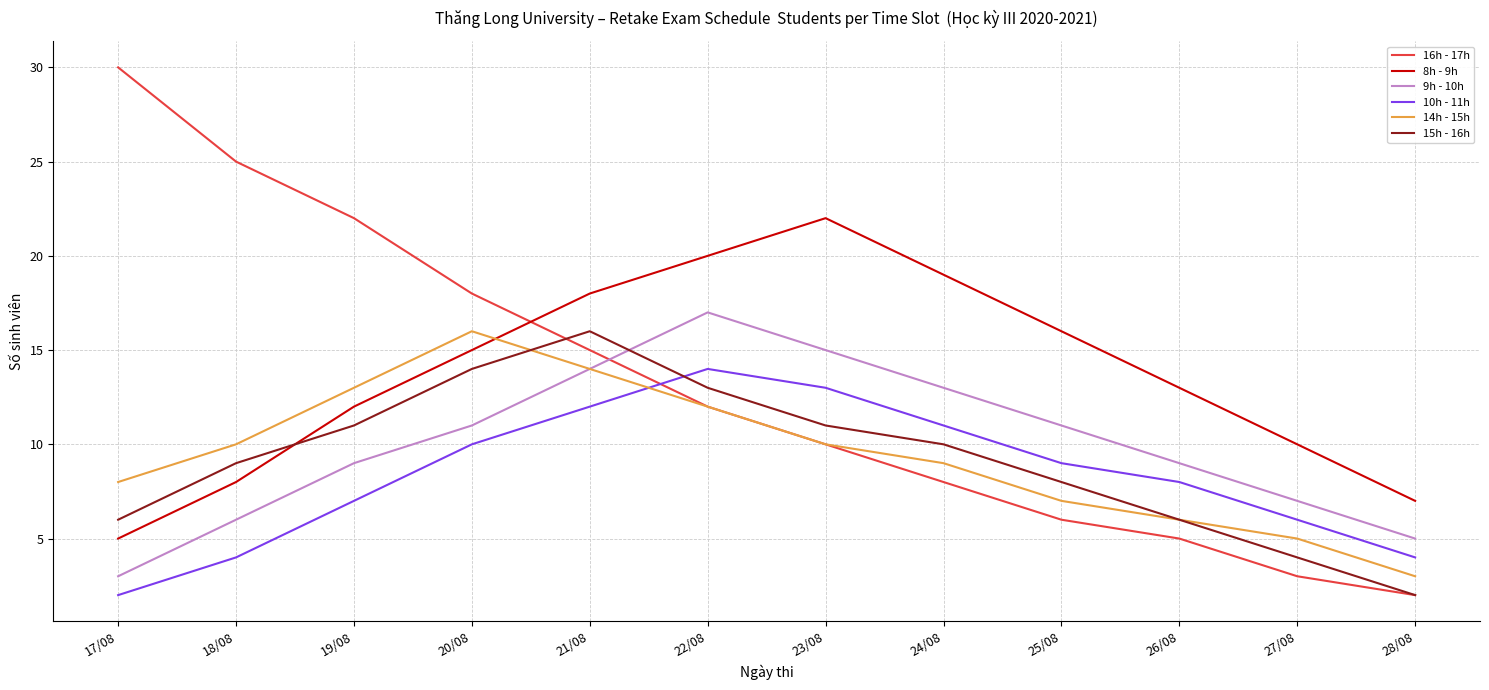

List the labels in order of 8h - 9h value, largest first.

23/08, 22/08, 24/08, 21/08, 25/08, 20/08, 26/08, 19/08, 27/08, 18/08, 28/08, 17/08